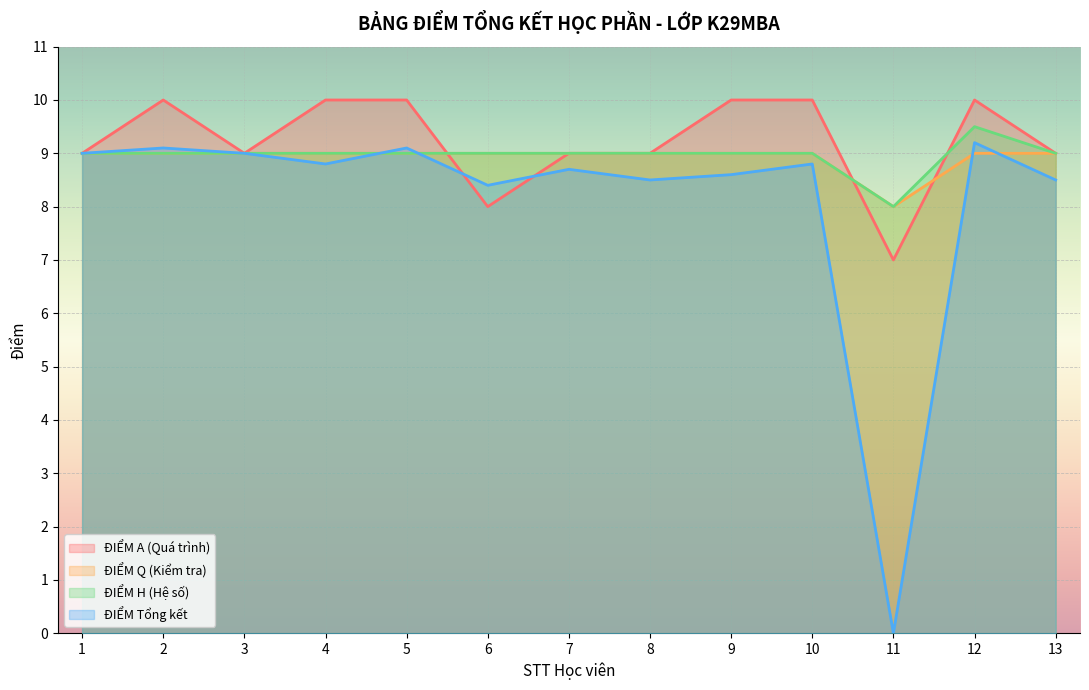

Between which two adjacent categories do ĐIỂM H (Hệ số) and ĐIỂM Tổng kết first intersect?

4 and 5